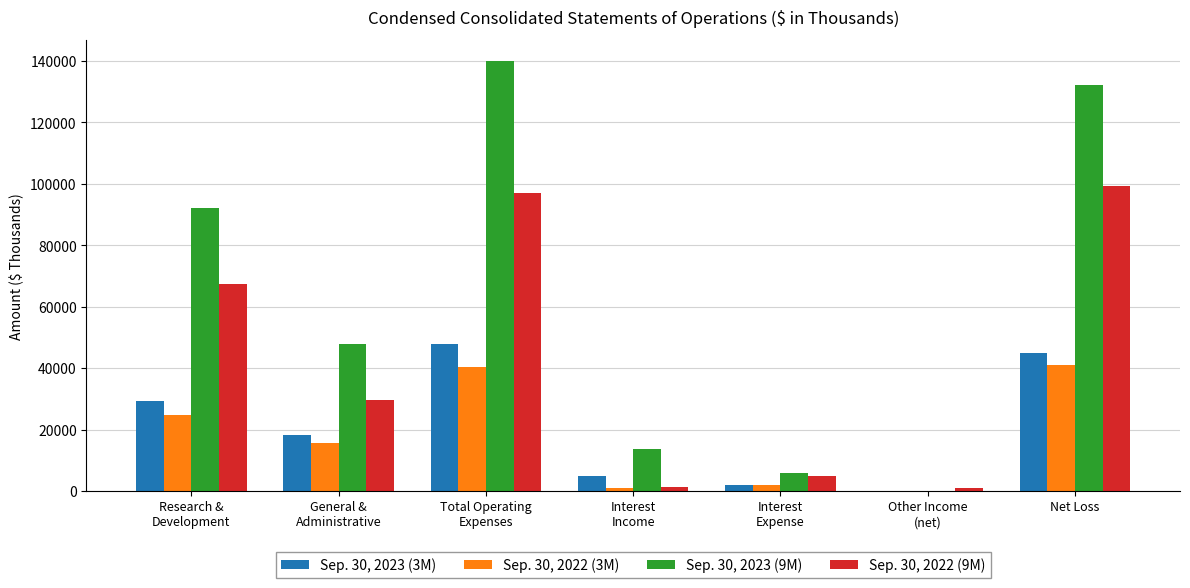

Is the value of Sep. 30, 2023 (3M) at Research &
Development greater than the value of Sep. 30, 2022 (3M) at Total Operating
Expenses?

No